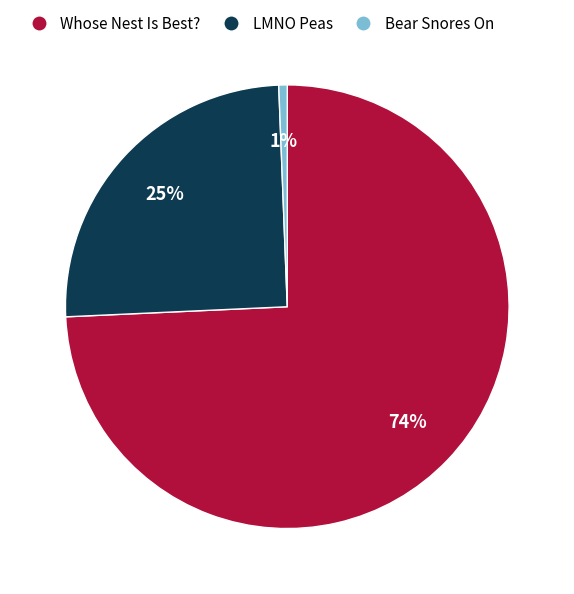

Which category has the biggest portion of the pie?

Whose Nest Is Best?